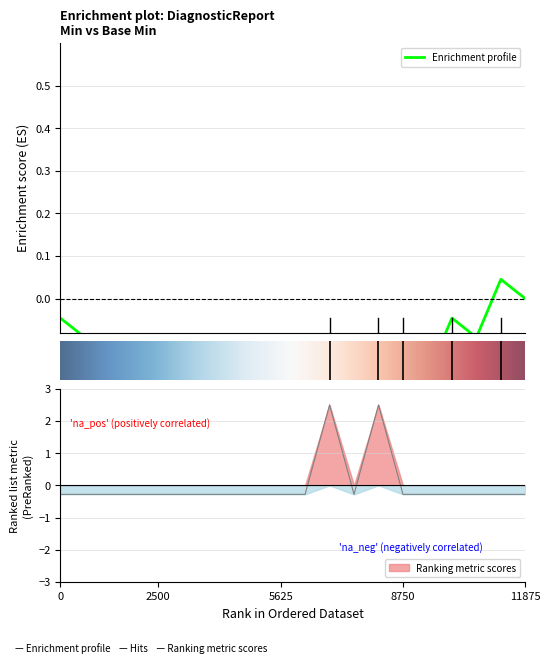

How many values exceed 0?

2